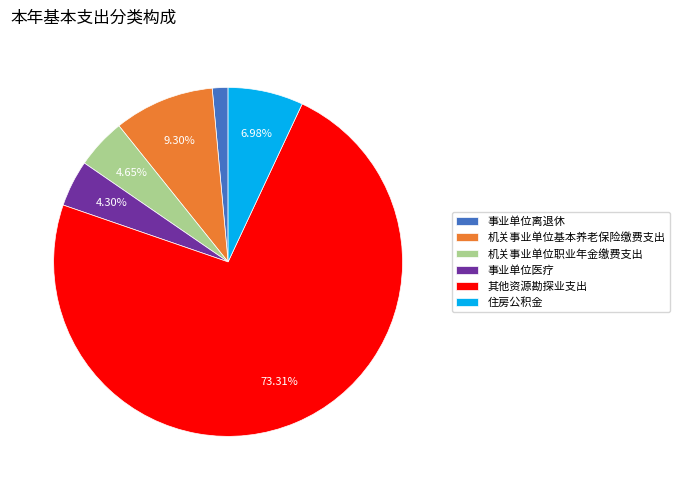

Which slice is the largest?

其他资源勘探业支出